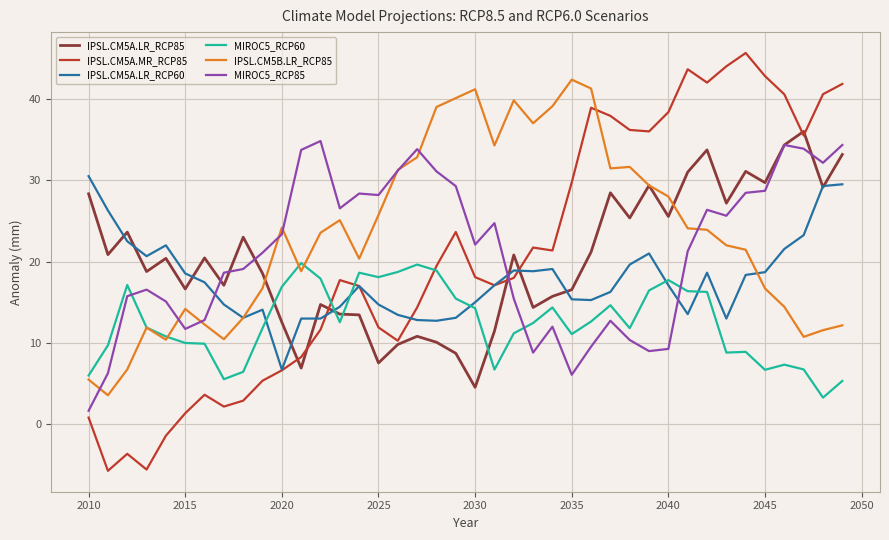

How many distinct data groups are displayed?

6